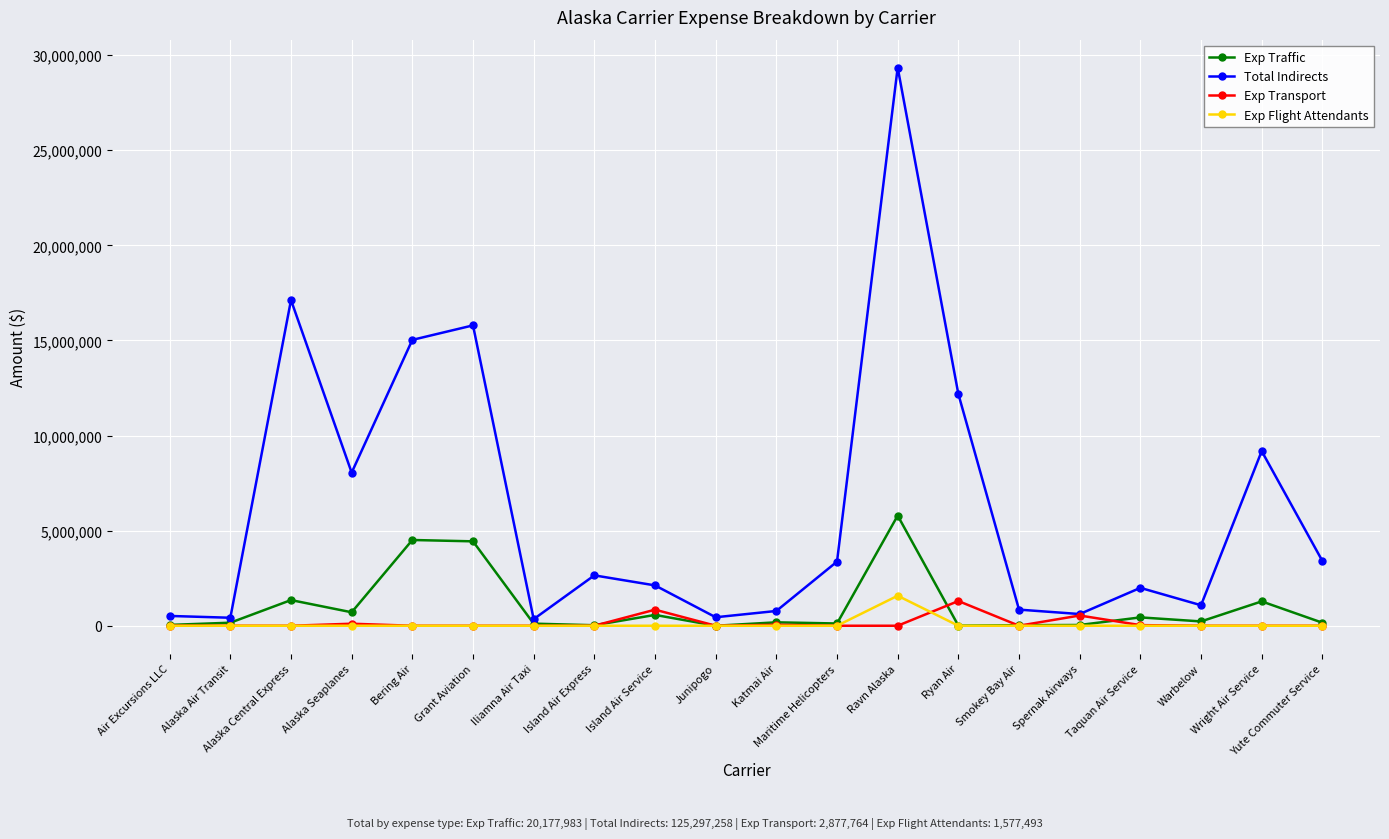

What are all the series names shown in the legend?

Exp Traffic, Total Indirects, Exp Transport, Exp Flight Attendants